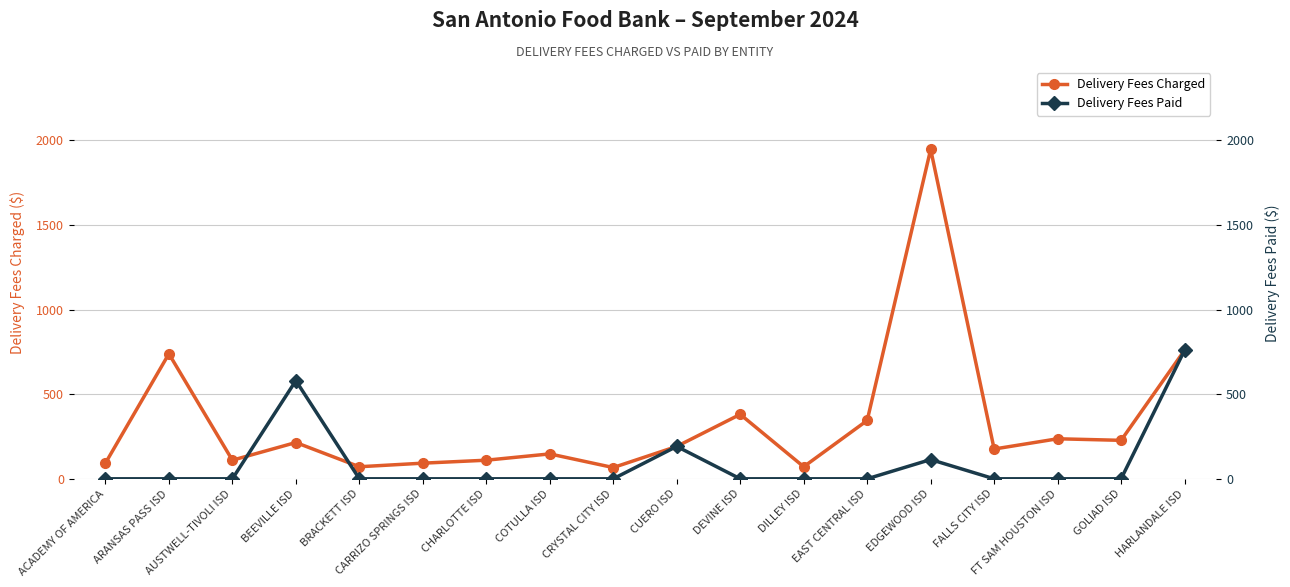

True or false: Delivery Fees Charged has a value of 369.2 at GOLIAD ISD.

False